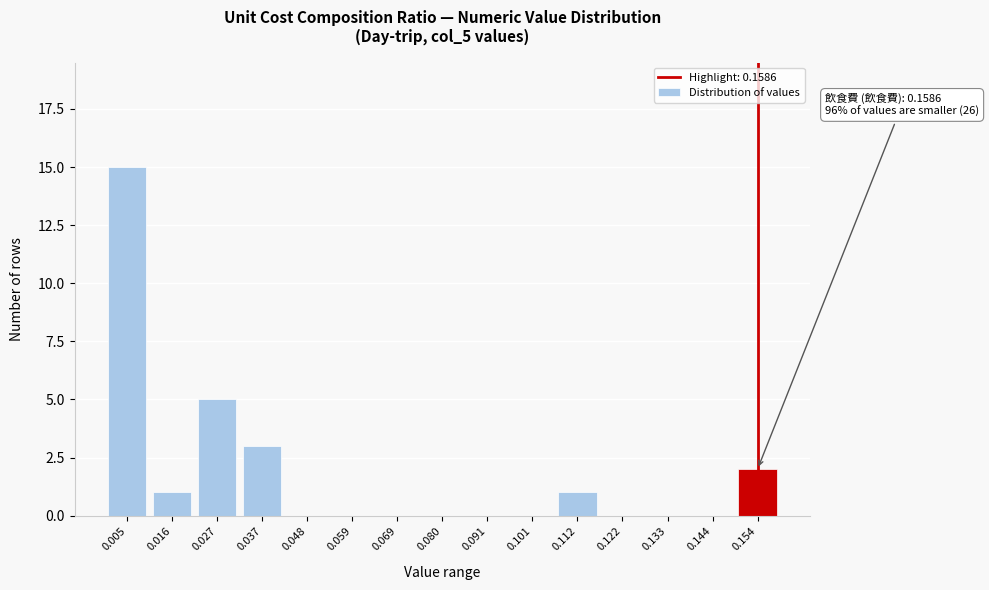

Reading left to right, transcribe all the data shown in this chart.

0.005=15	0.016=1	0.027=5	0.037=3	0.048=0	0.059=0	0.069=0	0.080=0	0.091=0	0.101=0	0.112=1	0.122=0	0.133=0	0.144=0	0.154=2